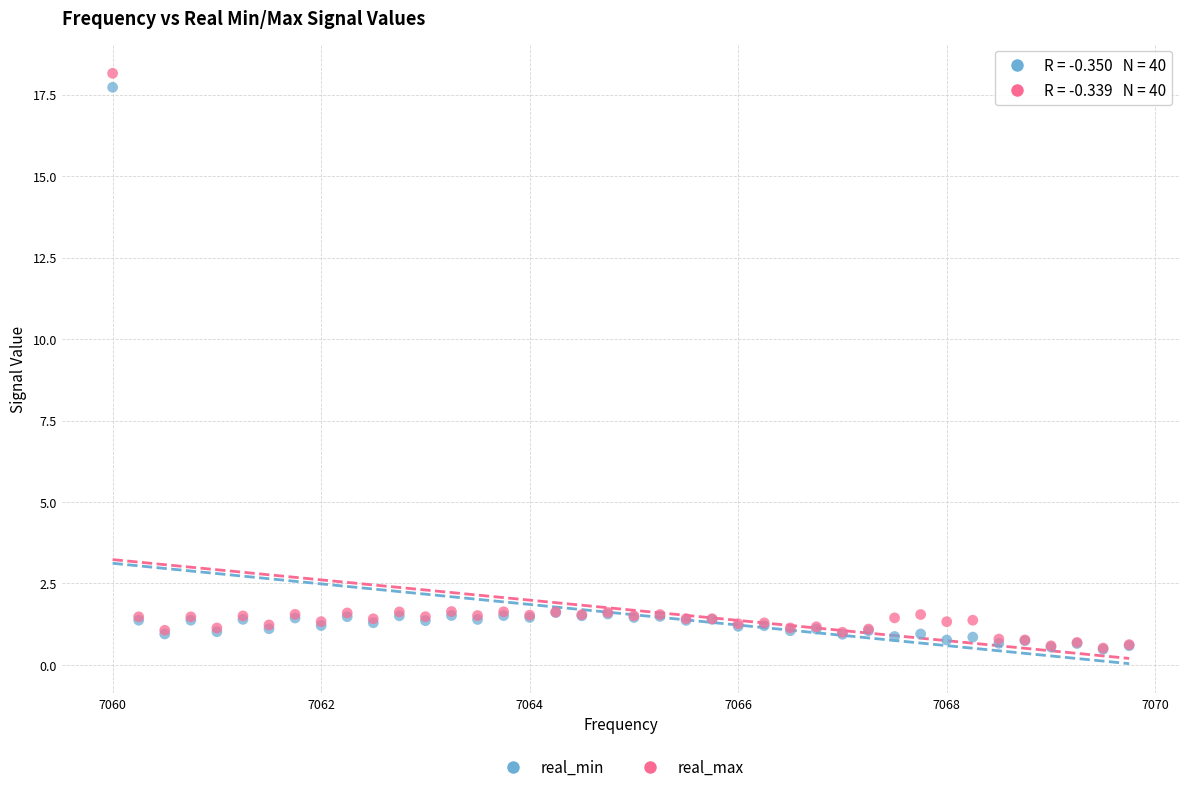

What are all the series names shown in the legend?

real_min, real_max